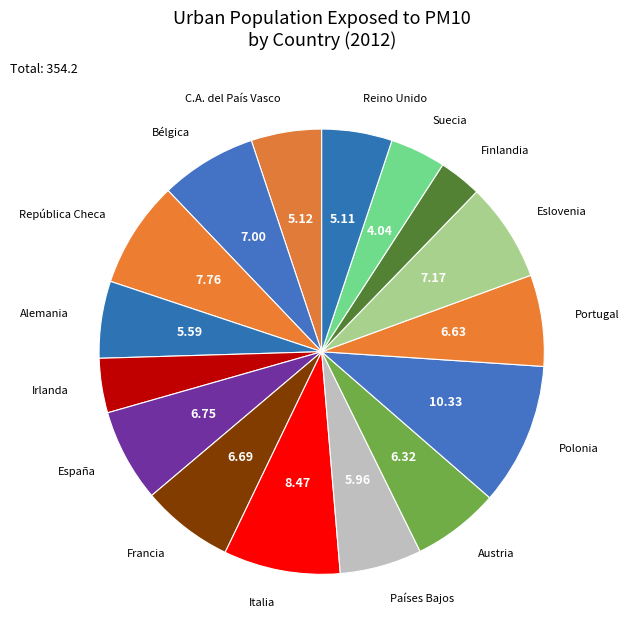

Which slice is the smallest?

Finlandia